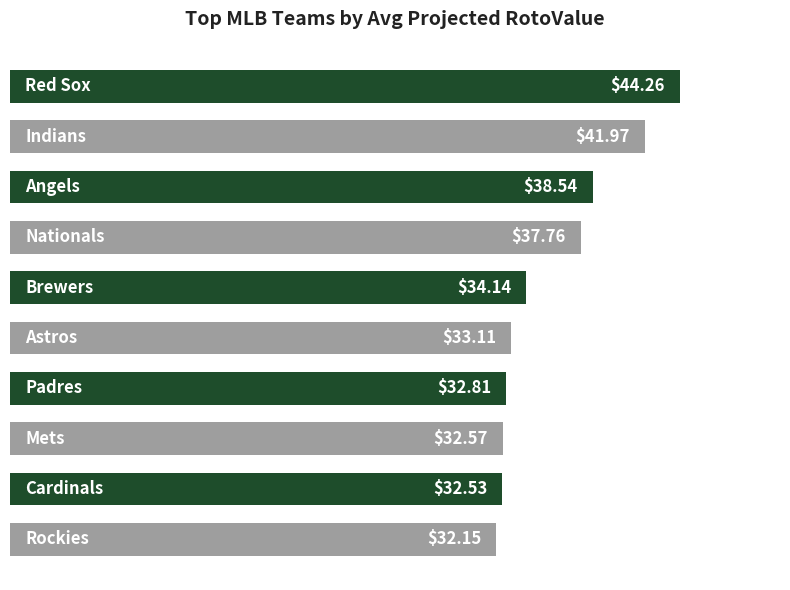

What is the average value?

36.0